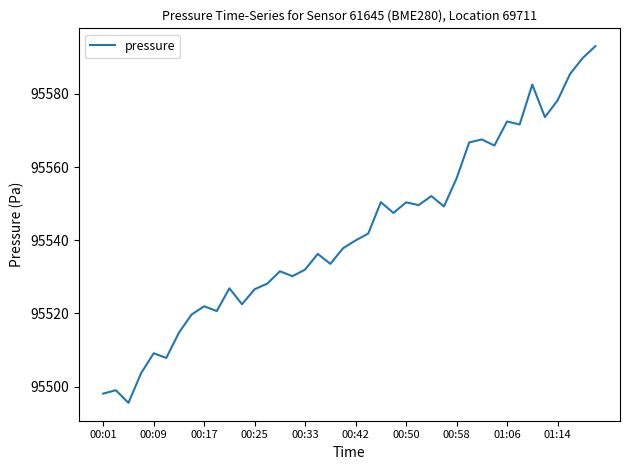

What is the greatest value displayed?

95593.0